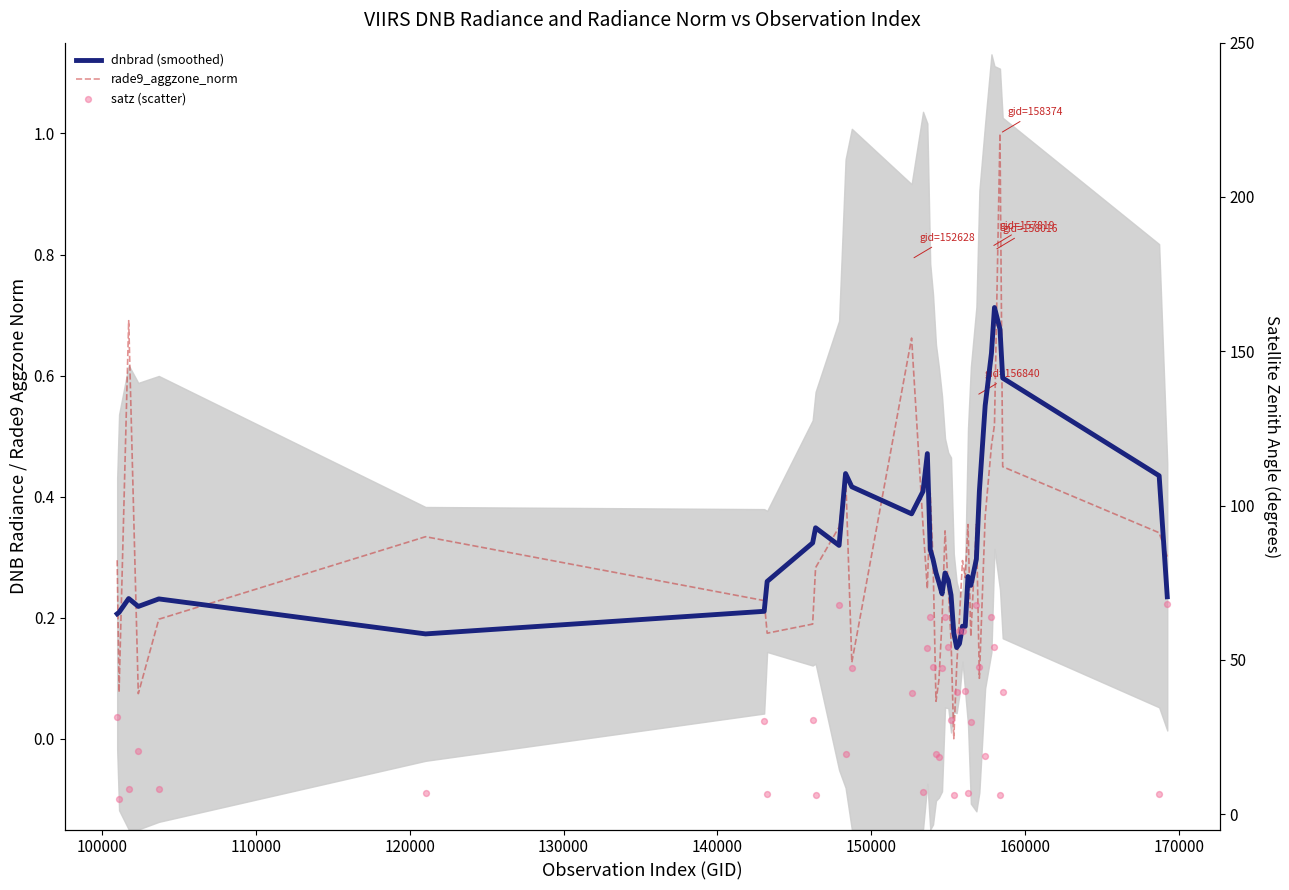

Which series contains the highest Y value?

satz (scatter)